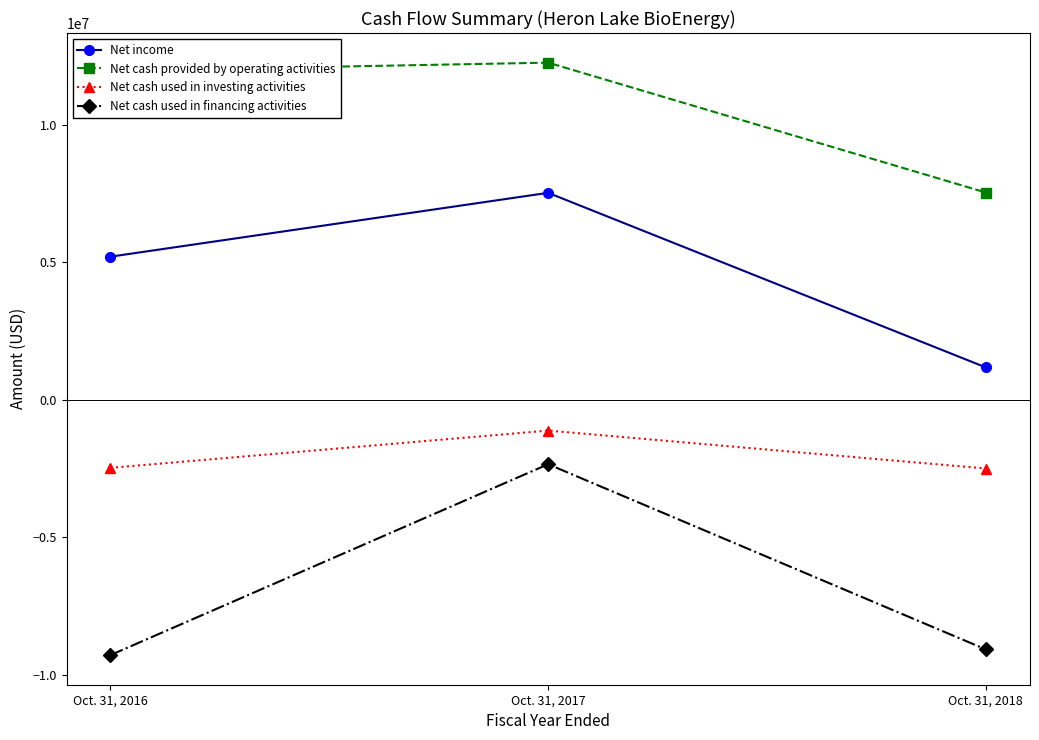

Does the chart have visible grid lines?

No